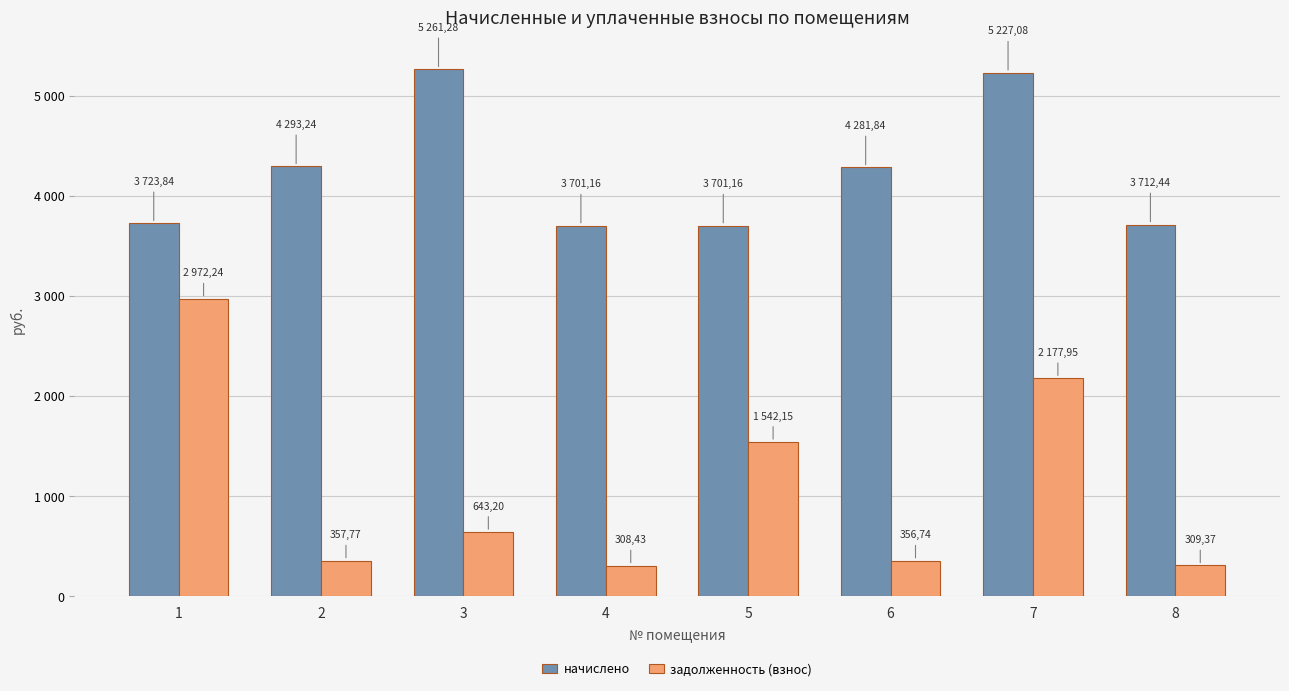

What are all the series names shown in the legend?

начислено, задолженность (взнос)